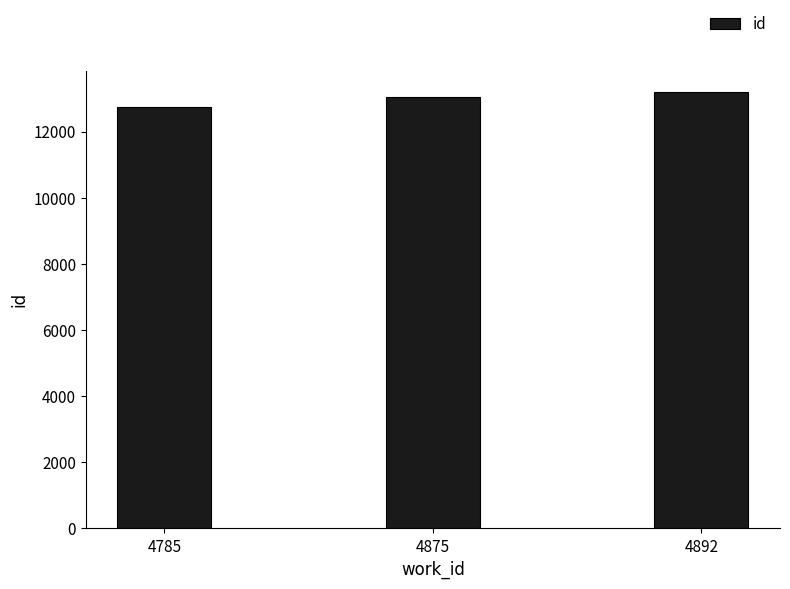

The chart shows a value of 13182 at 4892. True or false?

True